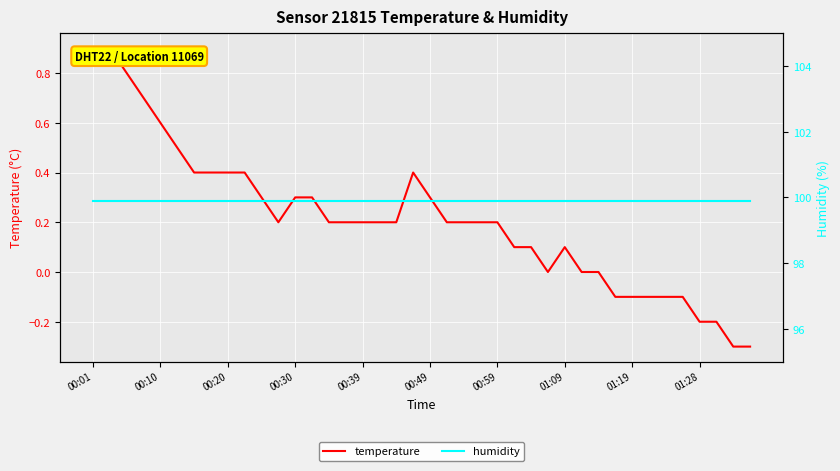

True or false: humidity and temperature cross at least once.

False